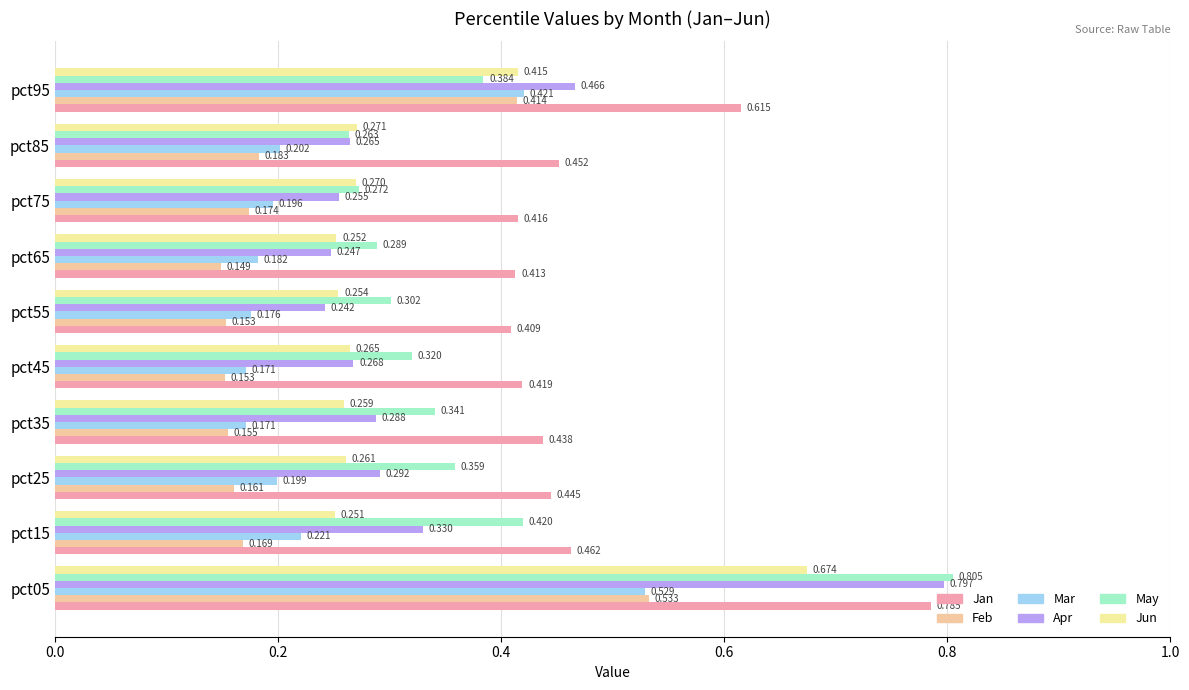

Which series has the widest spread of values?

Apr